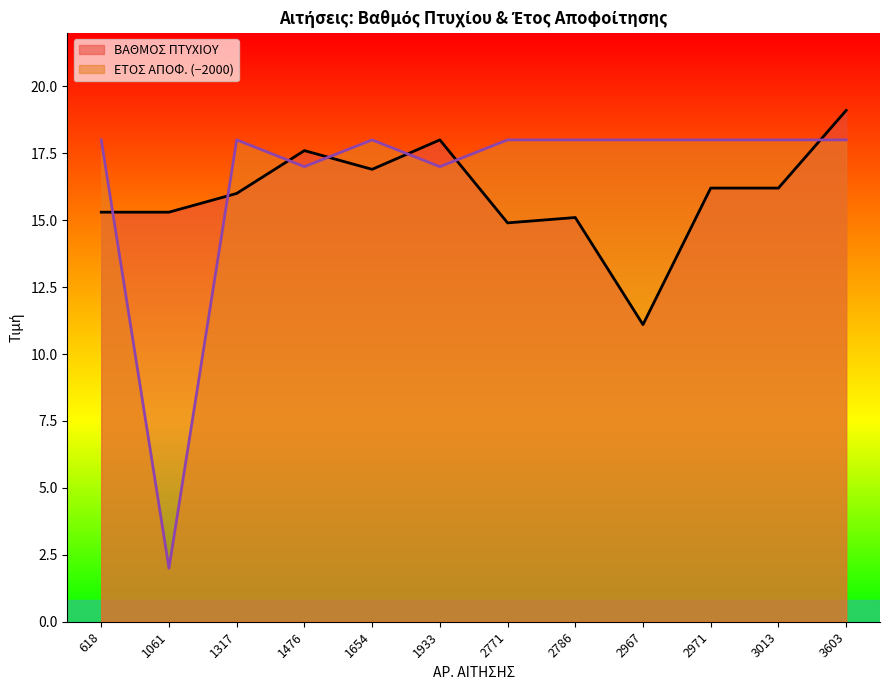

At which category does the chart reach its minimum across all series?

1061